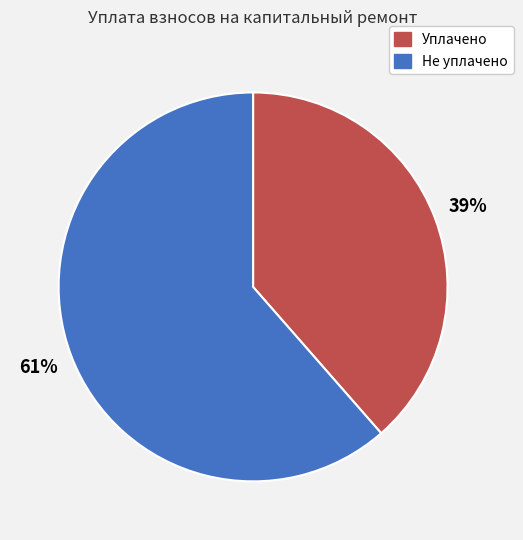

Which slice is the largest?

Не уплачено